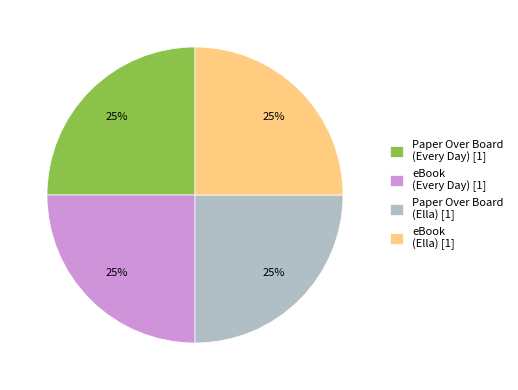

True or false: eBook (Every Day) [1] accounts for 11% of the total.

False